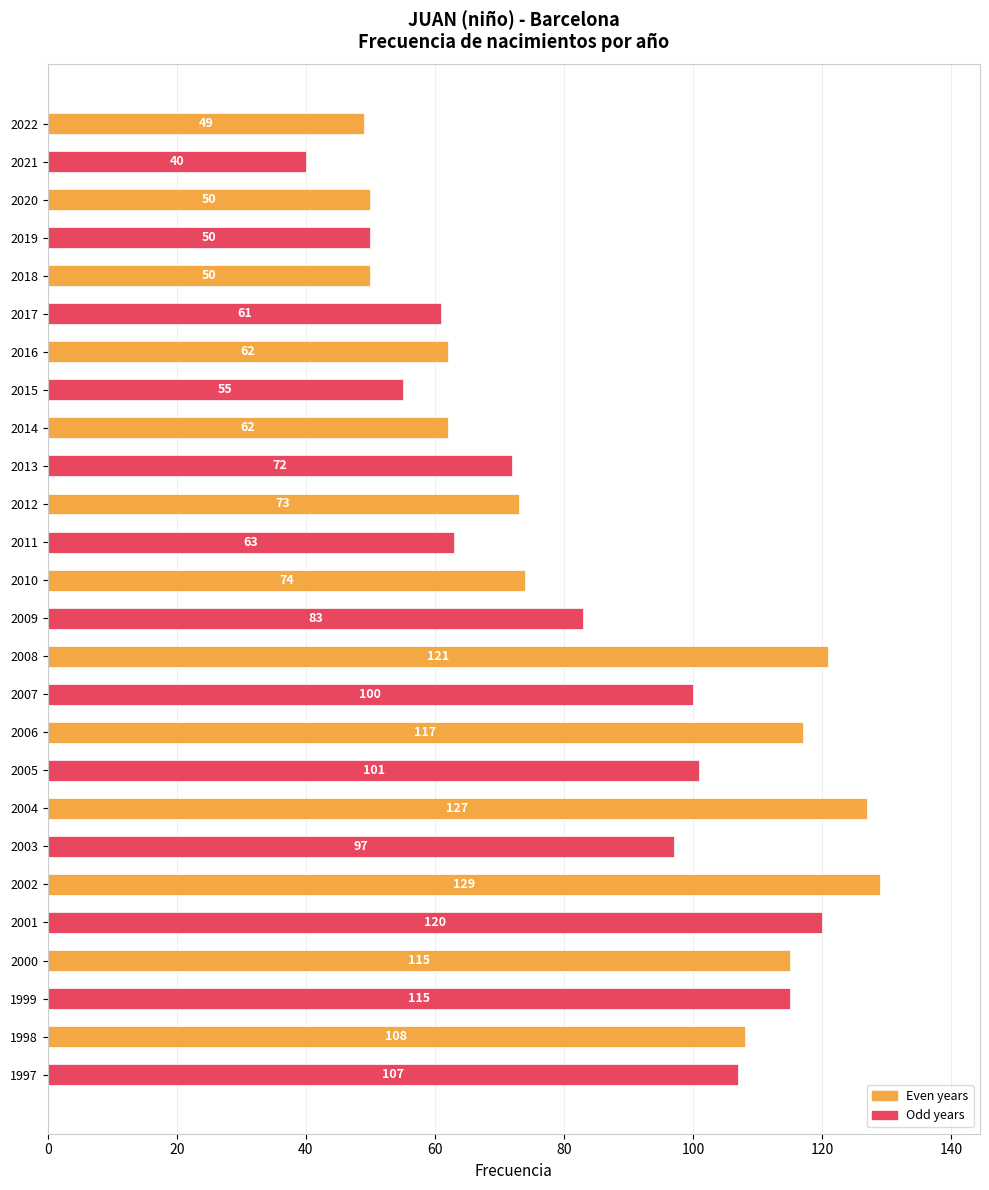

Reading top to bottom, transcribe all the data shown in this chart.

49	40	50	50	50	61	62	55	62	72	73	63	74	83	121	100	117	101	127	97	129	120	115	115	108	107